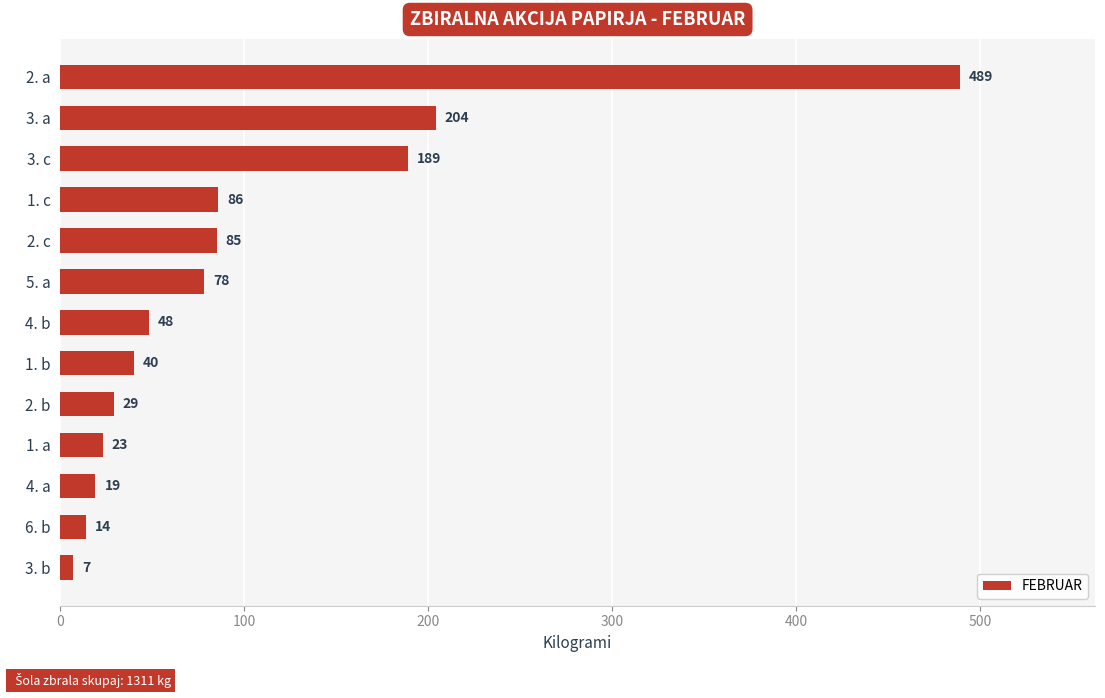

Where is the data nearest to the value 248?

3. a